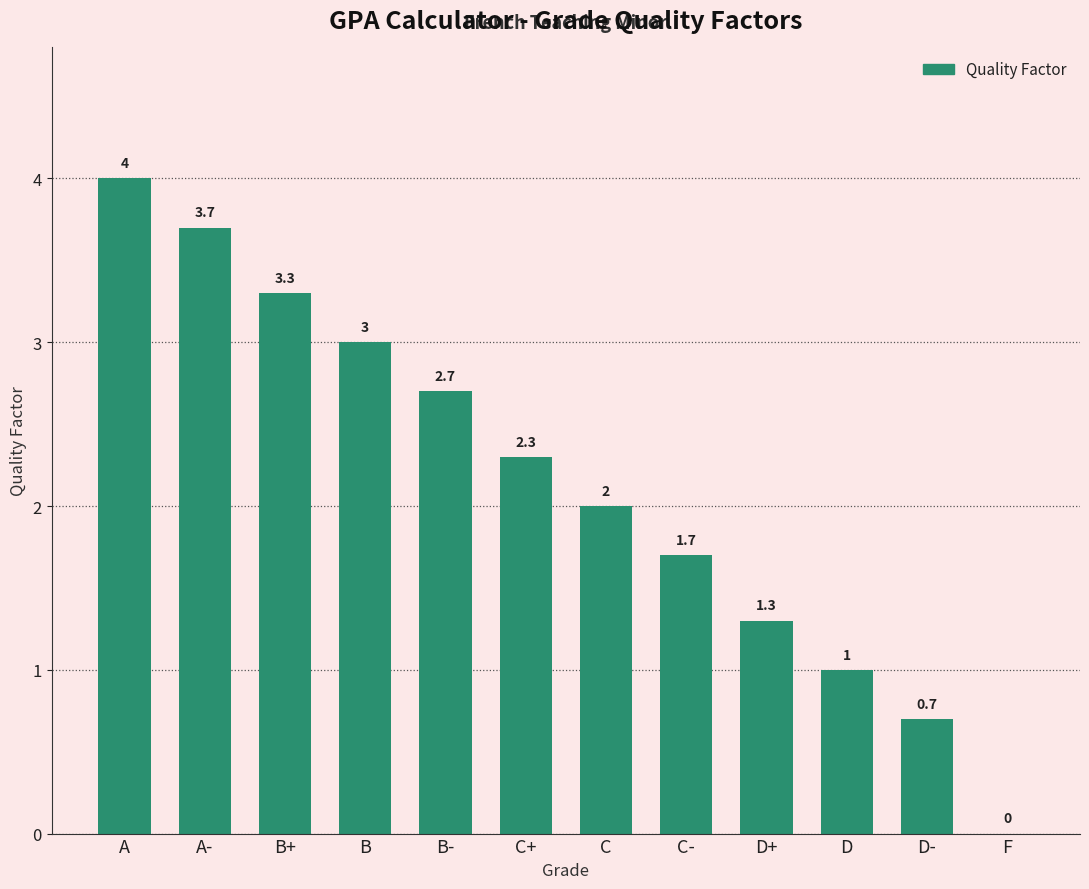

Between D- and C-, which is larger?

C-